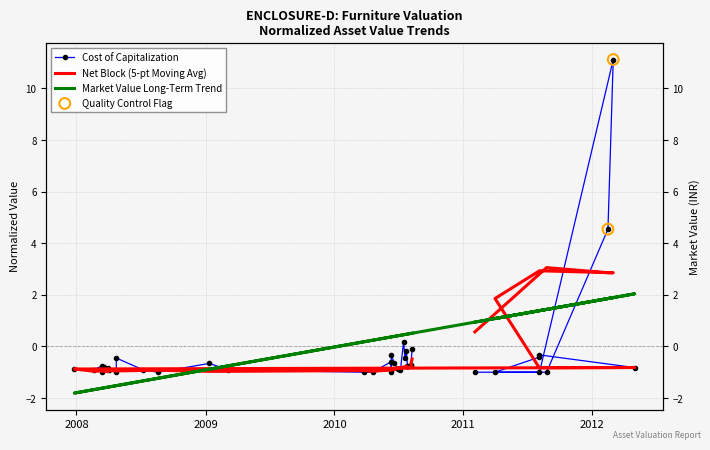

Is the value of Net Block at 12 greater than the value of Cost of Capitalization at 22?

Yes